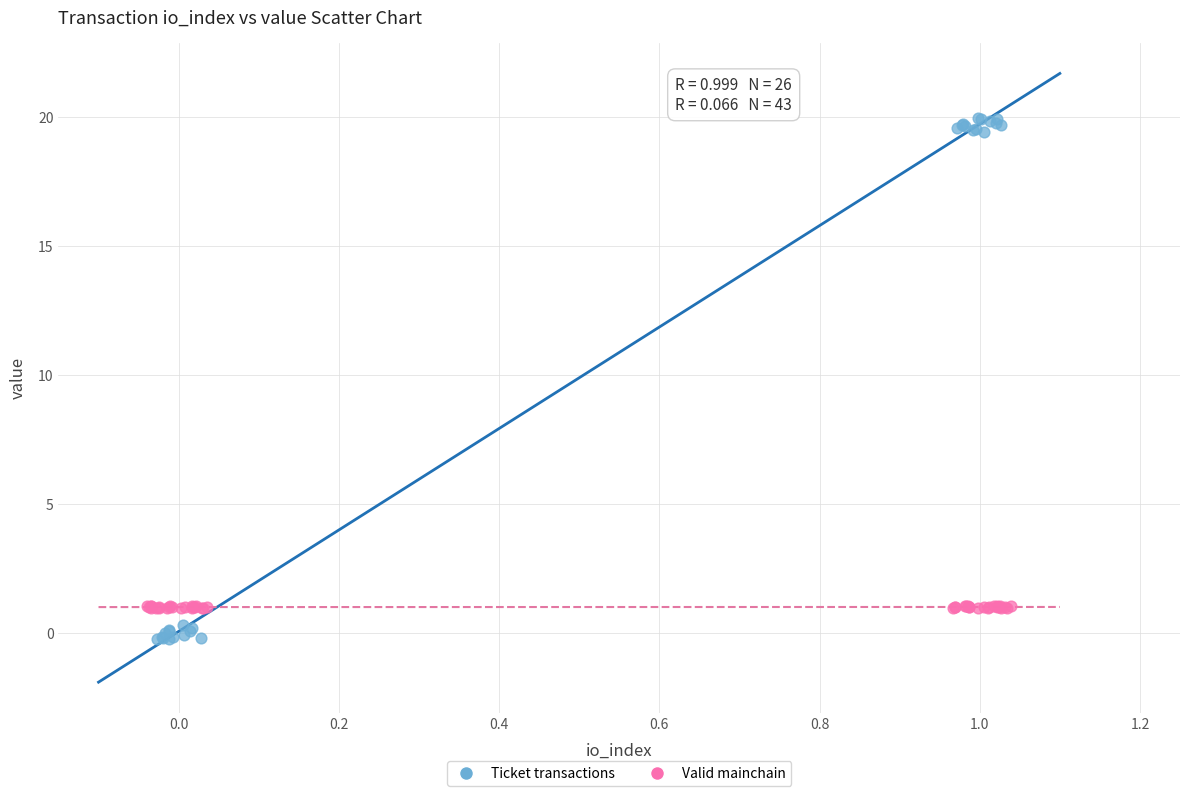

Which series contains the highest Y value?

Ticket transactions